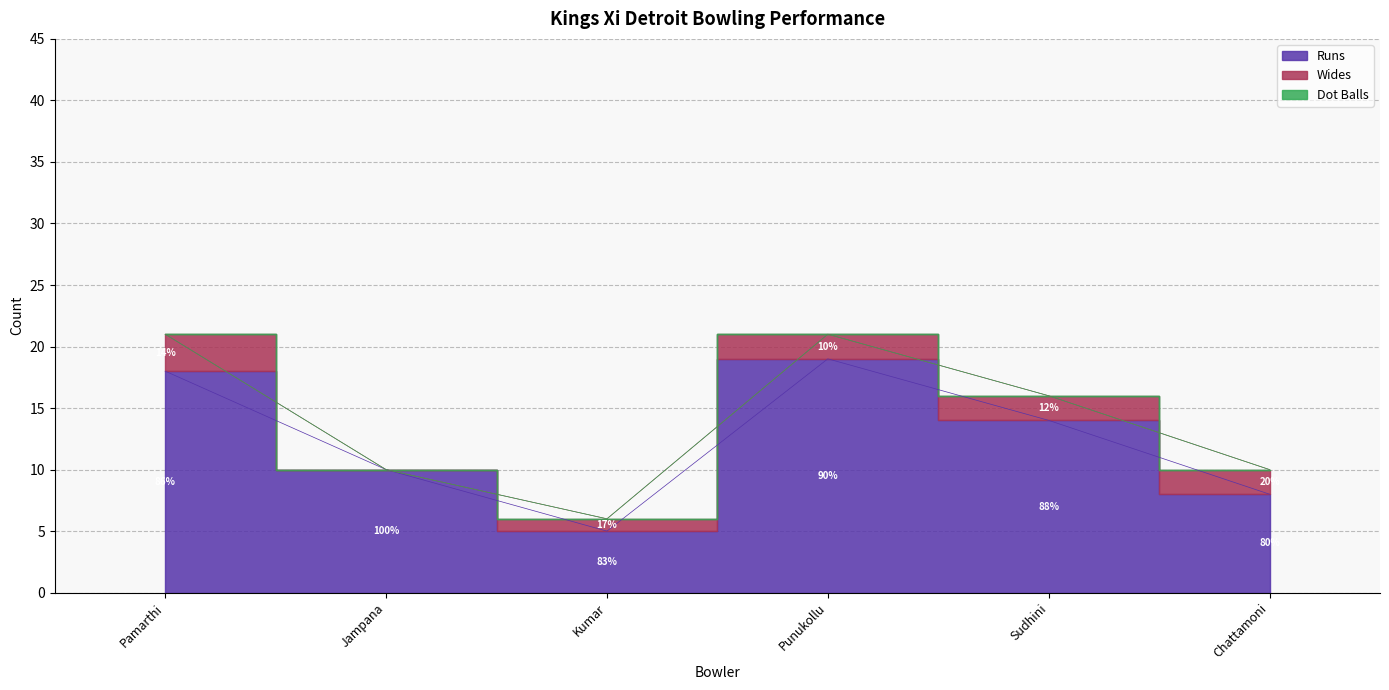

True or false: Wides and Dot Balls intersect in this chart.

False